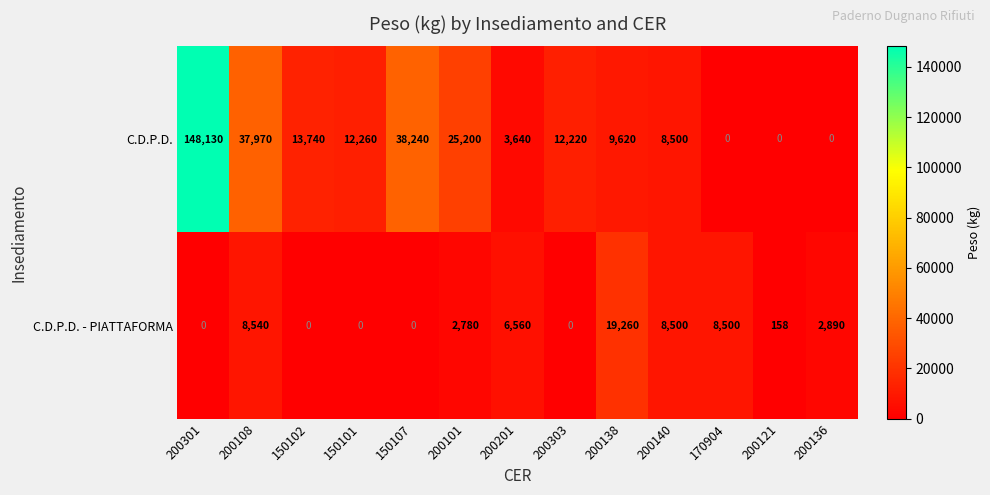

Which series has the widest spread of values?

C.D.P.D.